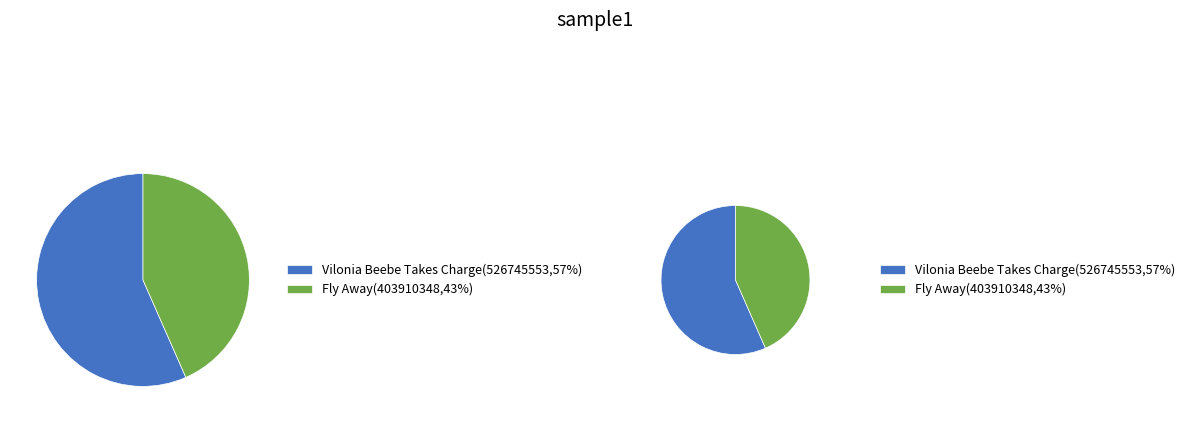

Rank the categories by value from highest to lowest.

Vilonia Beebe Takes Charge, Fly Away